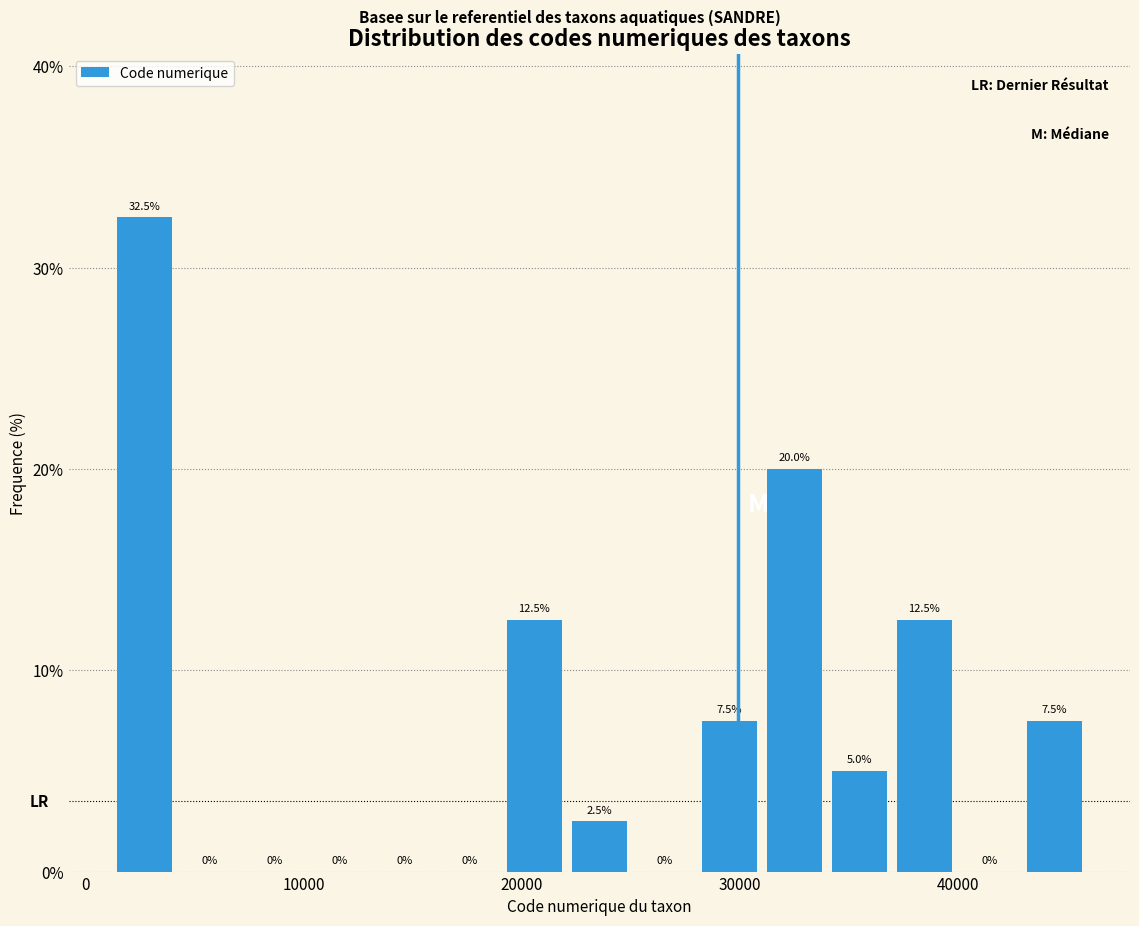

Read against the x-axis, roughly where is the centre of the tallest bar?

3000